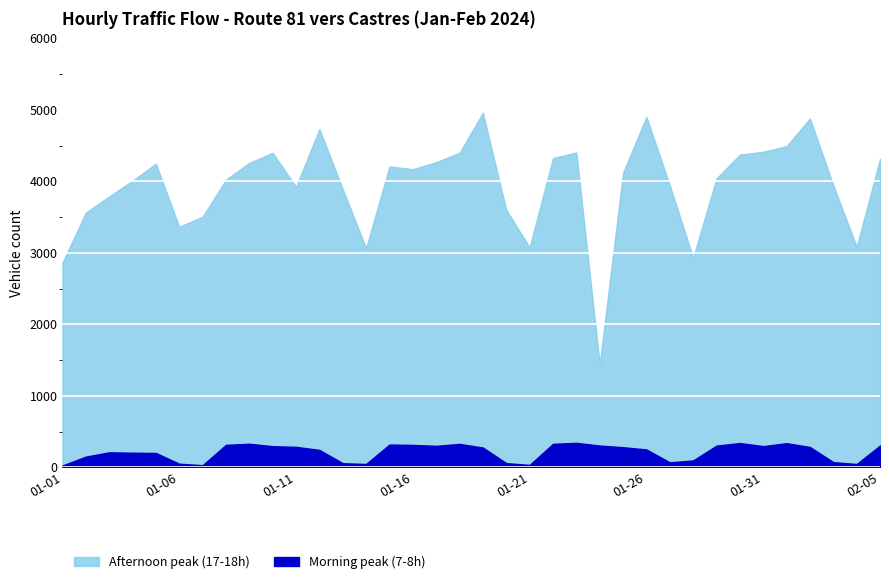

How many categories are shown in the chart?

36